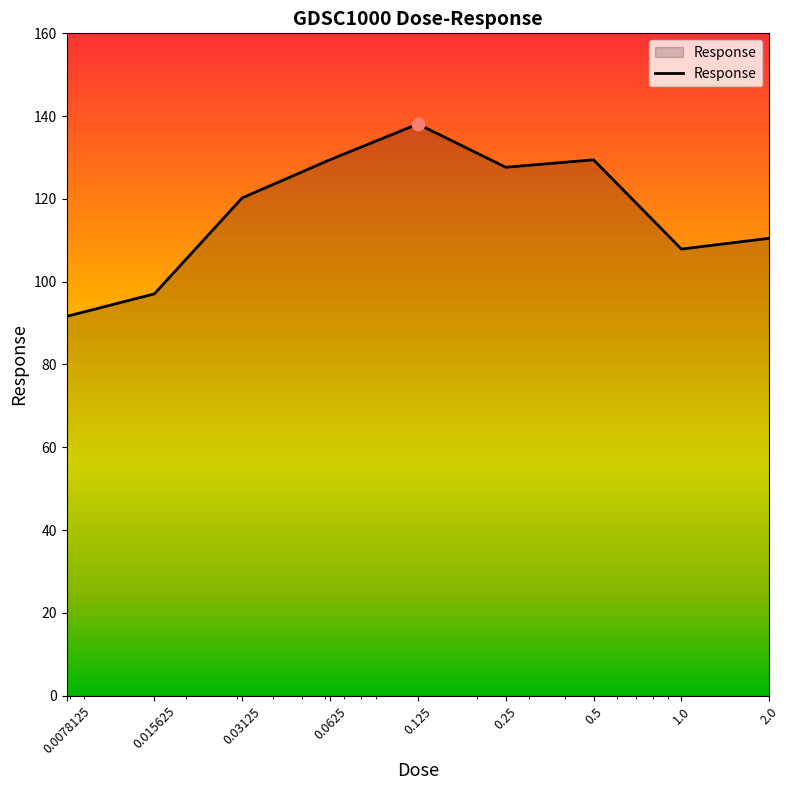

What is the difference between the maximum and minimum values?

46.5